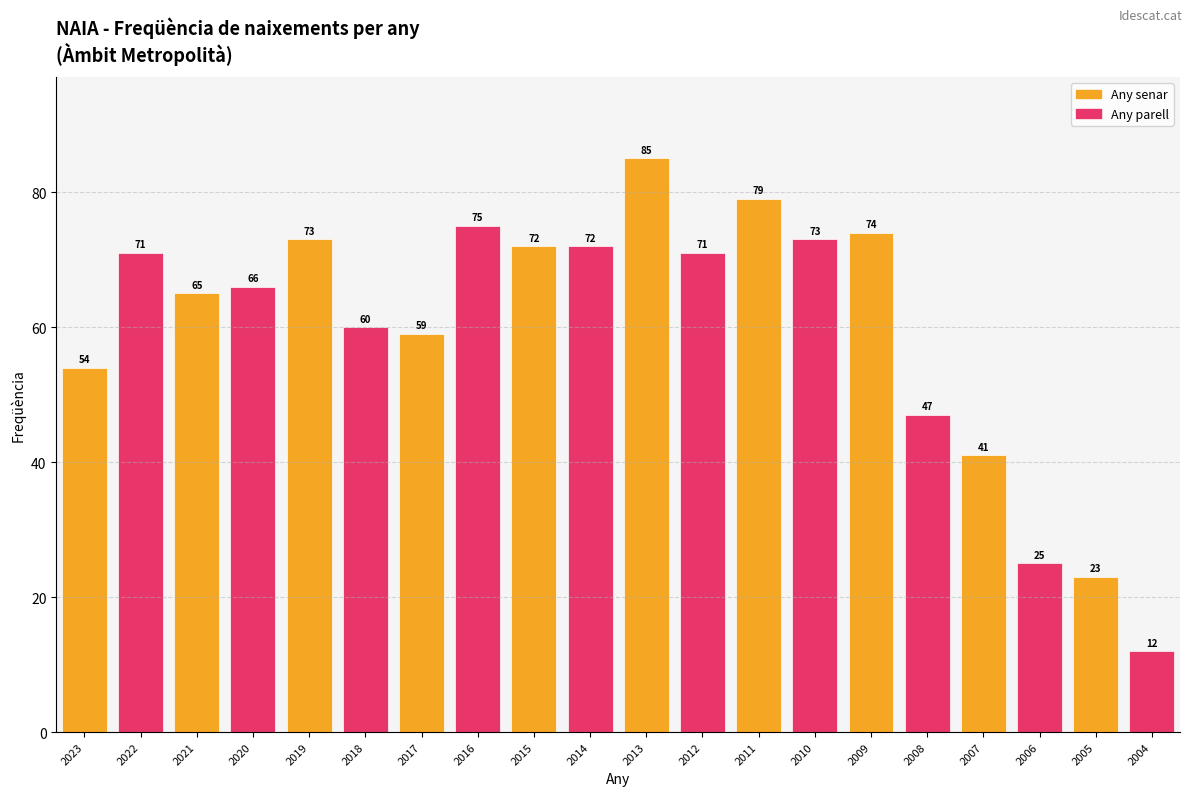

How many bars are there in total?

20